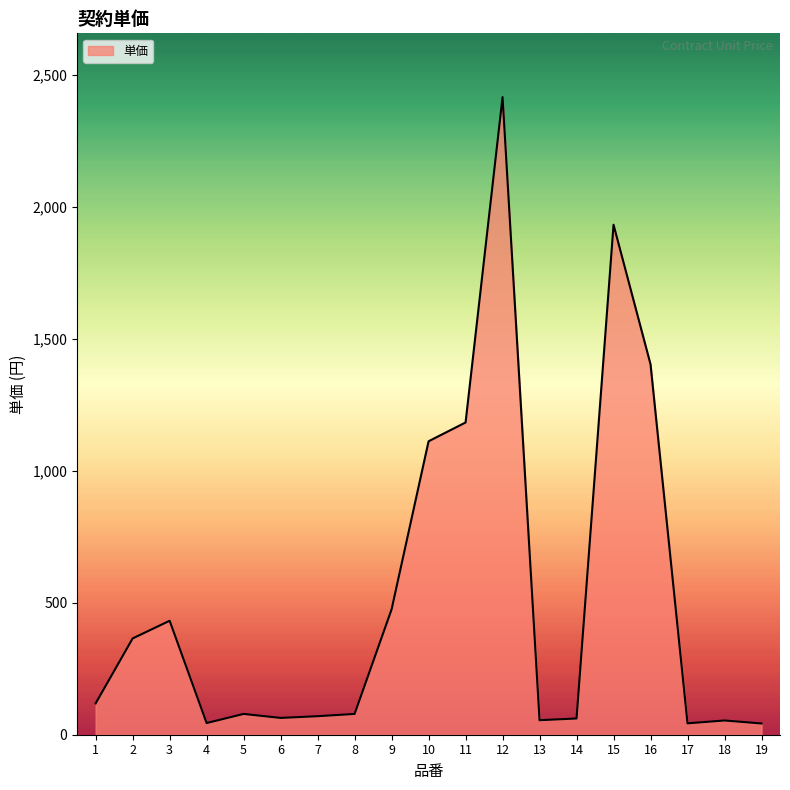

What is the maximum value shown in the chart?

2417.0